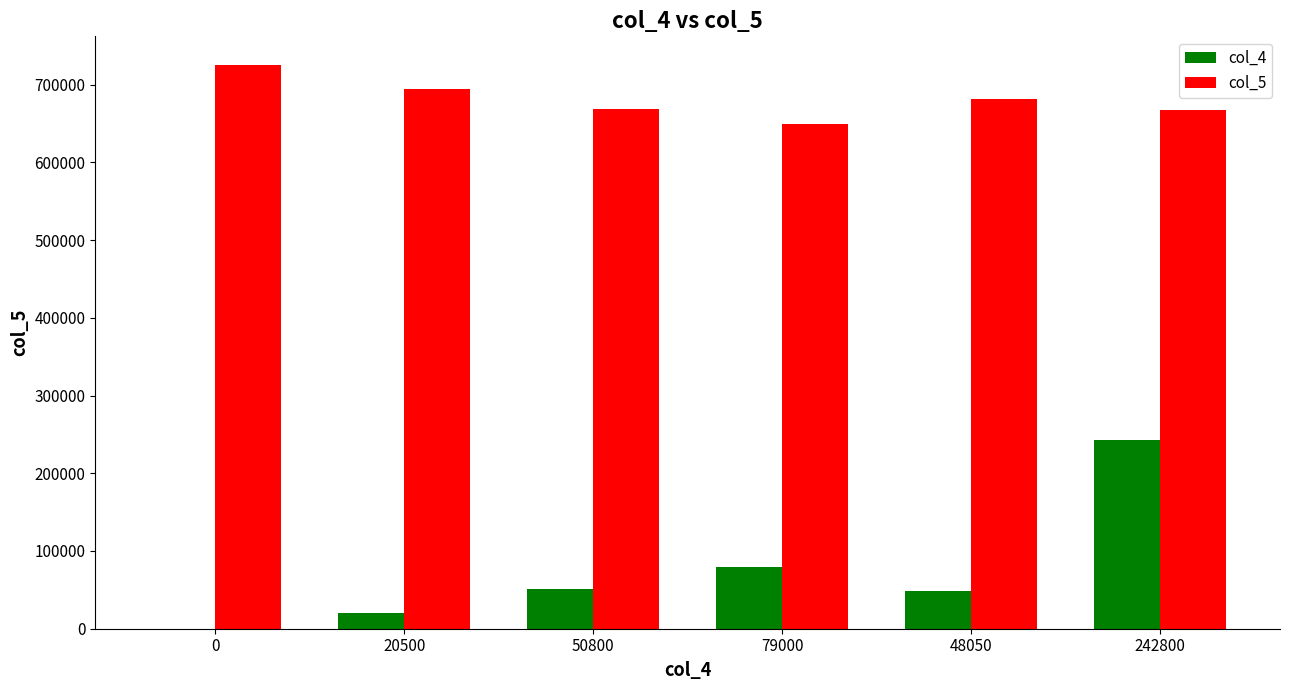

What are all the series names shown in the legend?

col_4, col_5